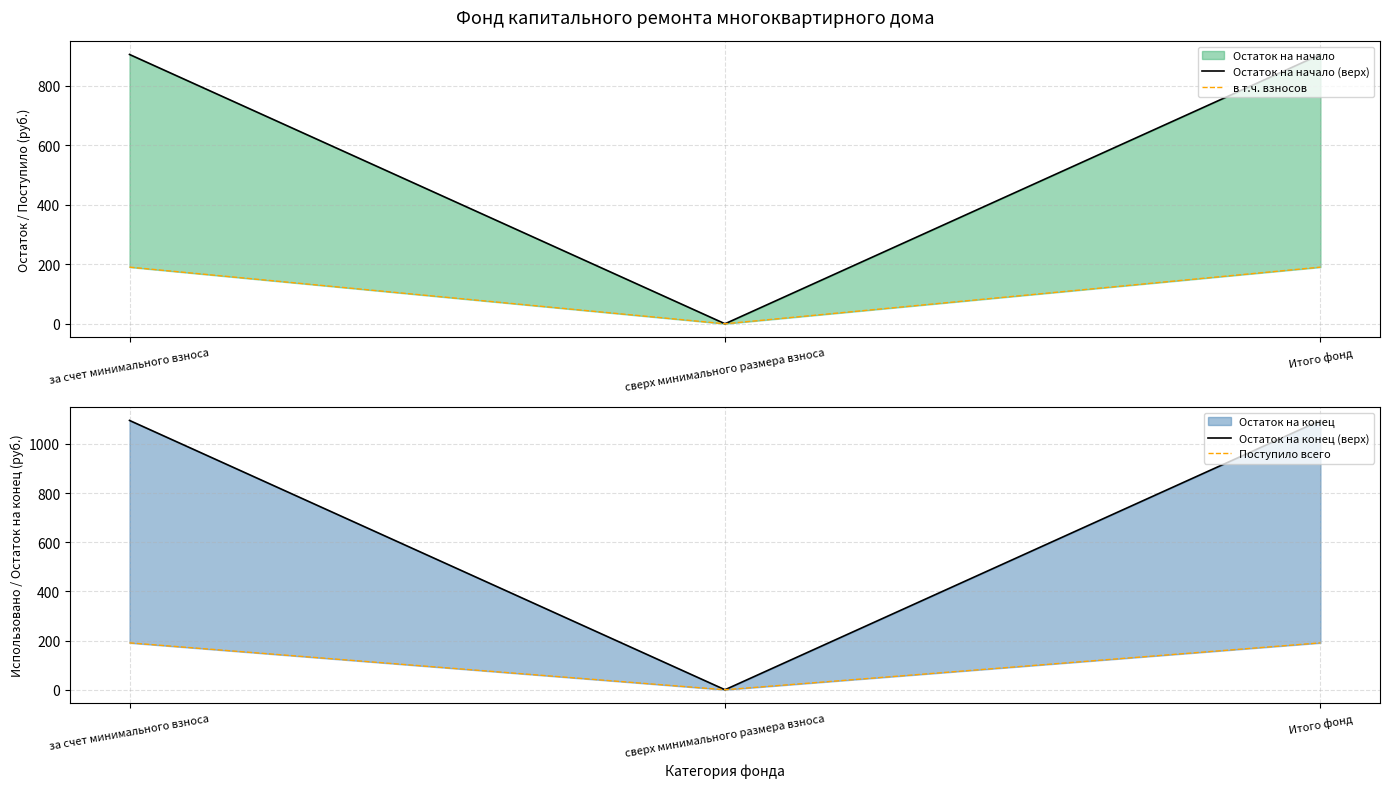

Is the value of в т.ч. взносов at за счет минимального взноса greater than the value of Остаток на начало (верх) at Итого фонд?

No